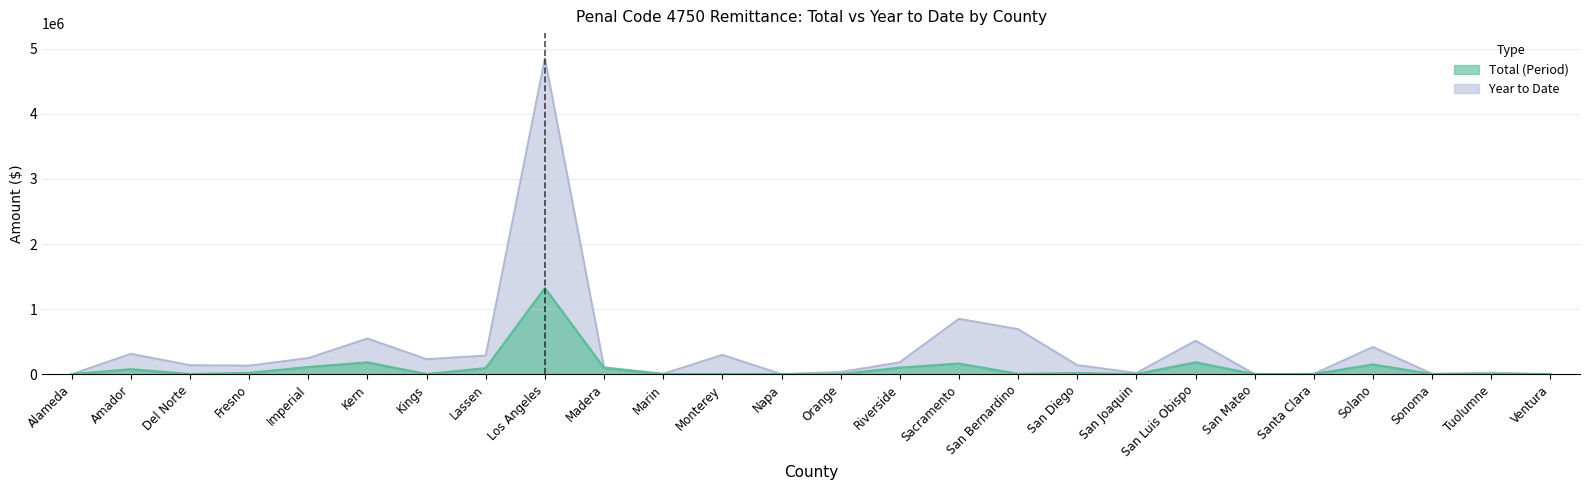

The Total series shows 180927 at San Luis Obispo. True or false?

True